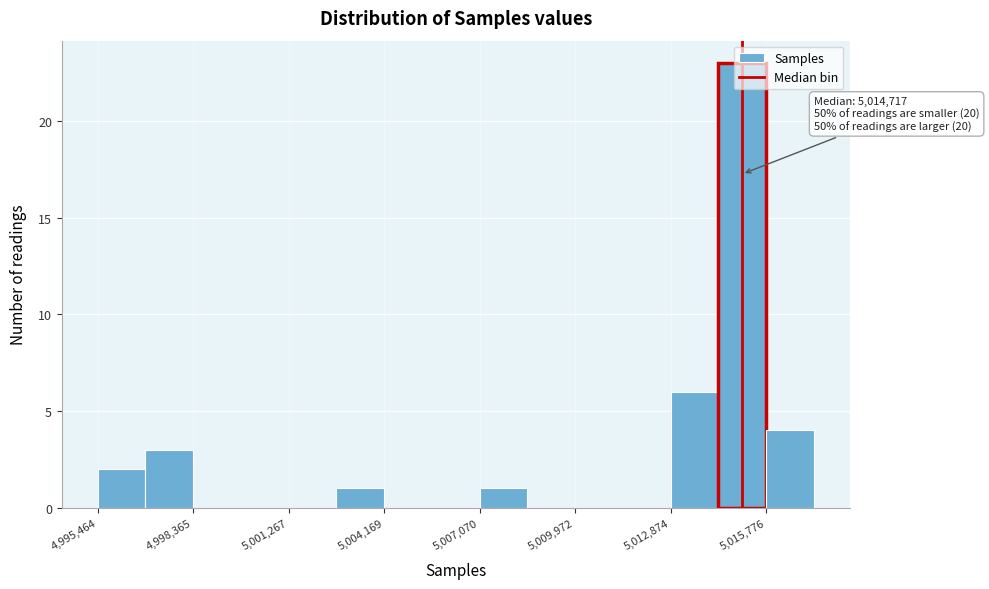

Read against the x-axis, roughly where is the centre of the tallest bar?

5015000